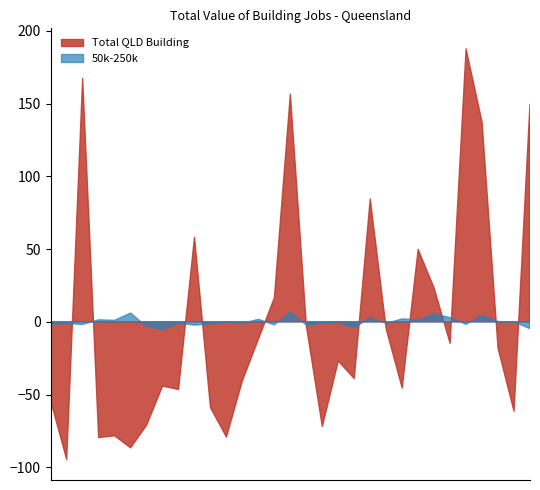

Which series has the largest total across all categories?

Total QLD Building